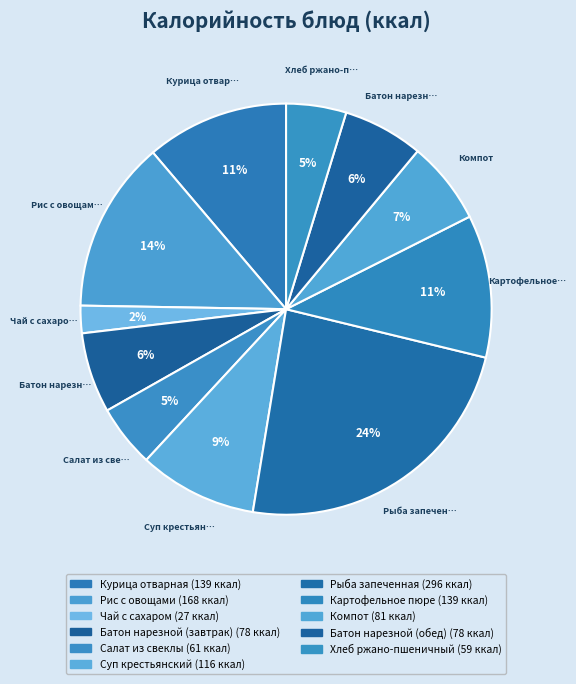

Is the sum of Батон нарезной (завтрак) and Рис с овощами greater than half?

No